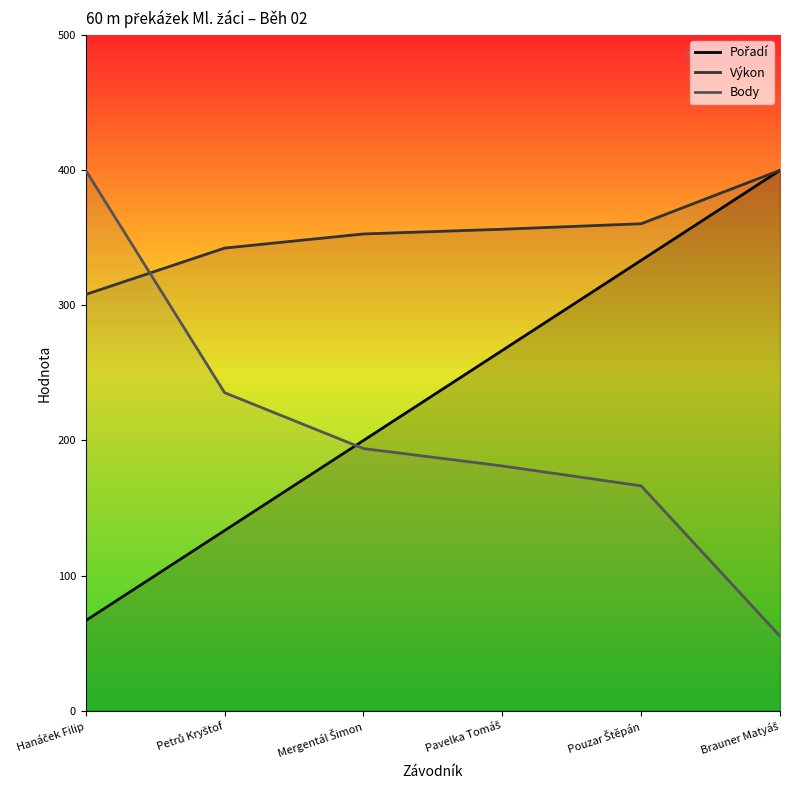

How many data points does each series have?

6